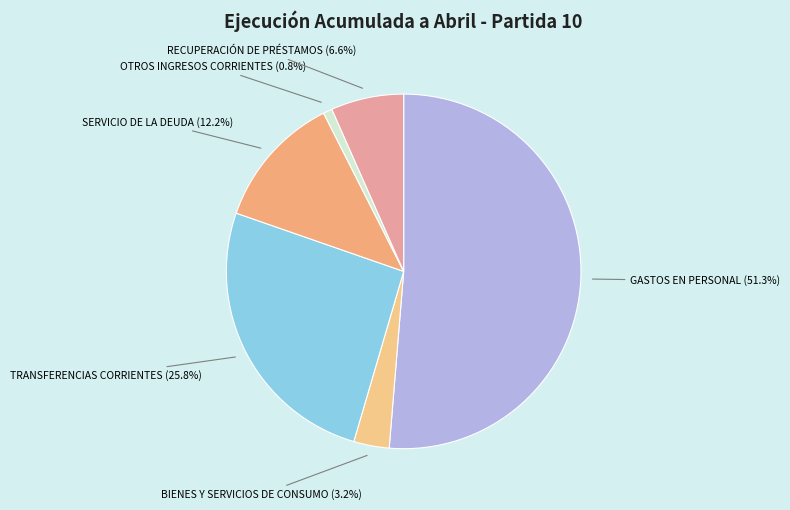

Is there any slice that represents more than half of the pie?

Yes